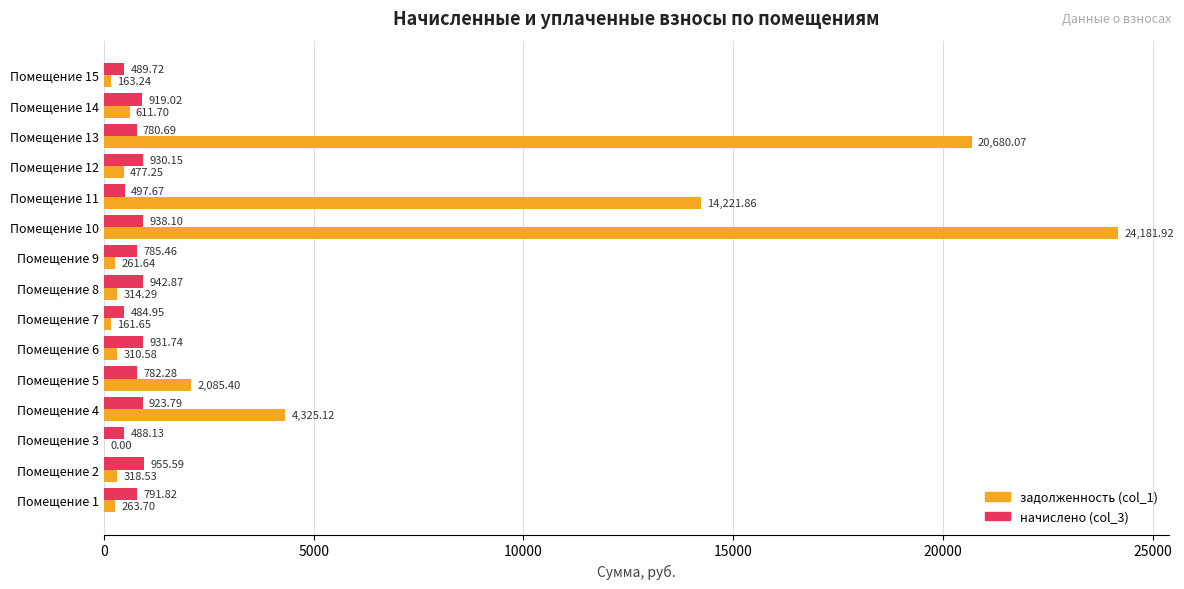

What is the sum of all начислено (col_3) values?

11642.0